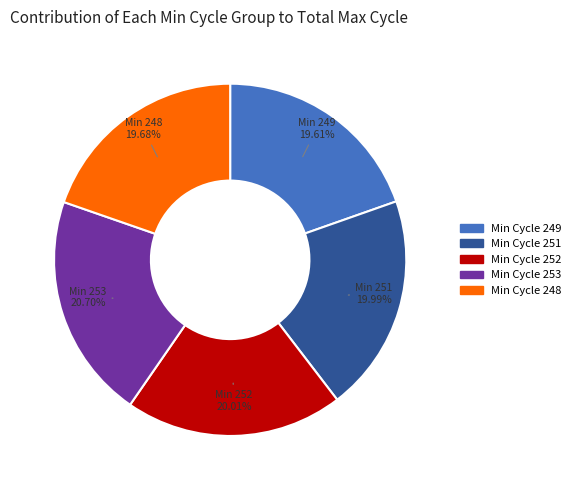

Count the number of slices in the pie.

5